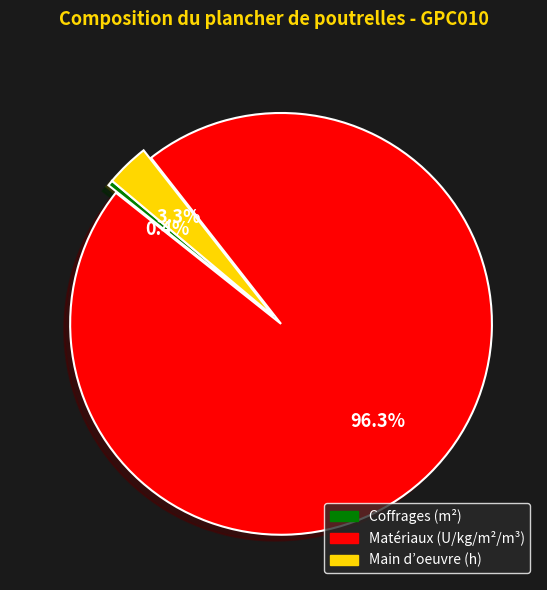

Is there any slice that represents more than half of the pie?

Yes